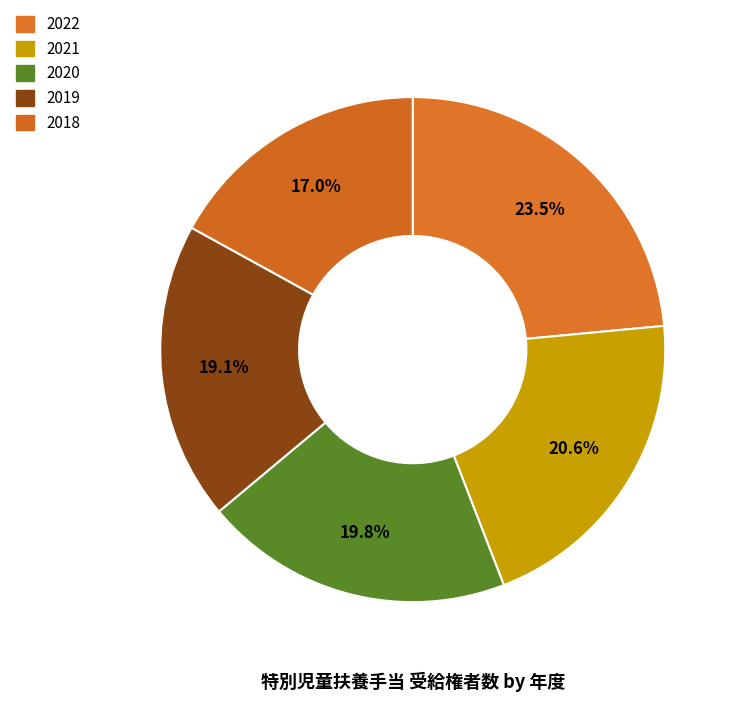

What is the ratio of the value at 2022 to the value at 2021?

1.1